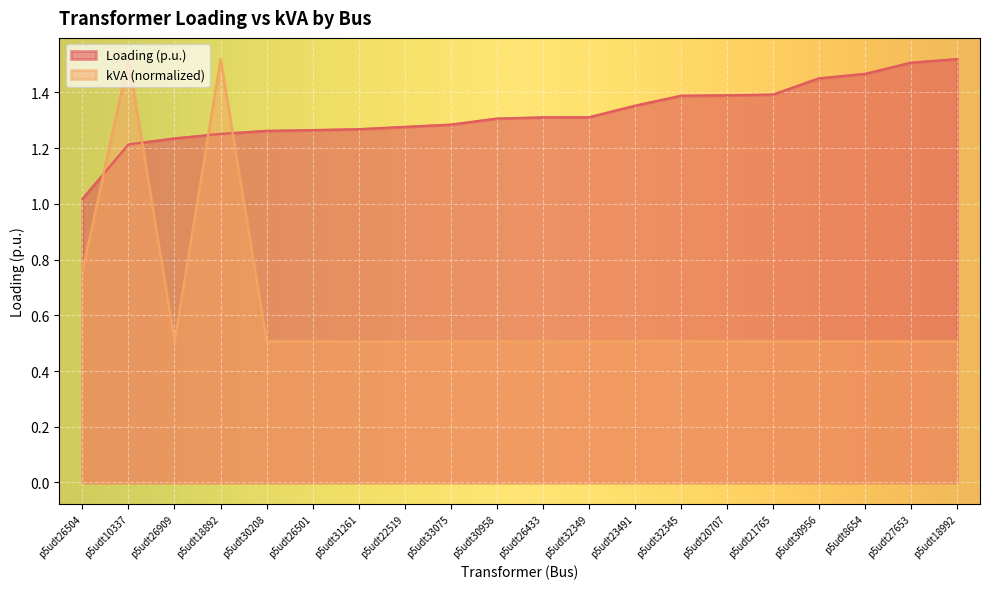

What is the label of the 19th point from the left?

p5udt27653